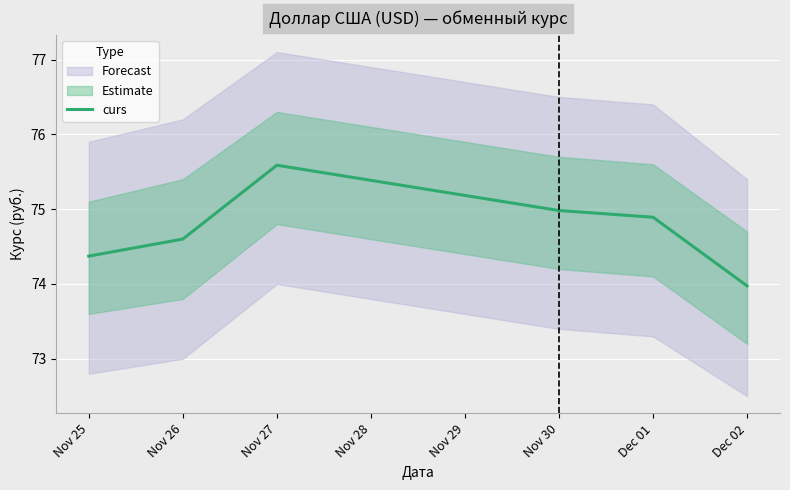

Does the chart display data point markers on the line(s)?

No